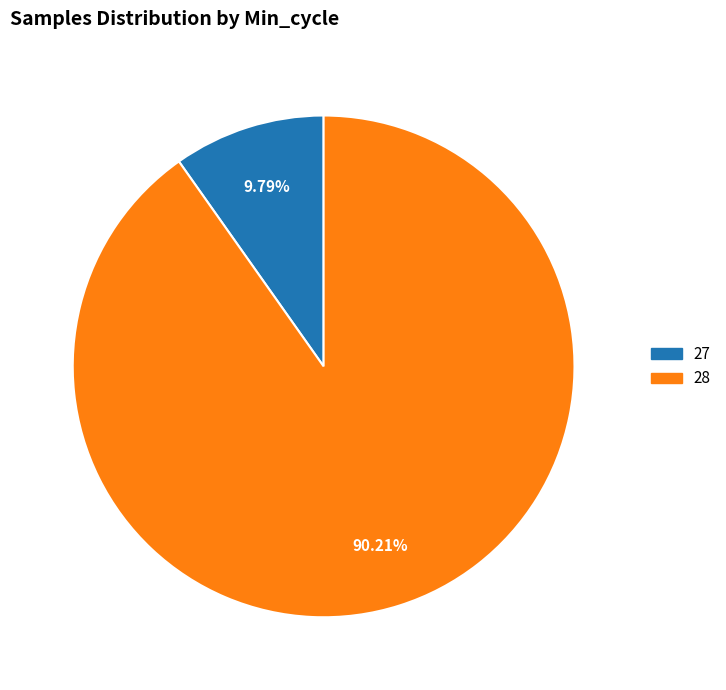

To the nearest percent, what percentage of the pie is 28?

90%